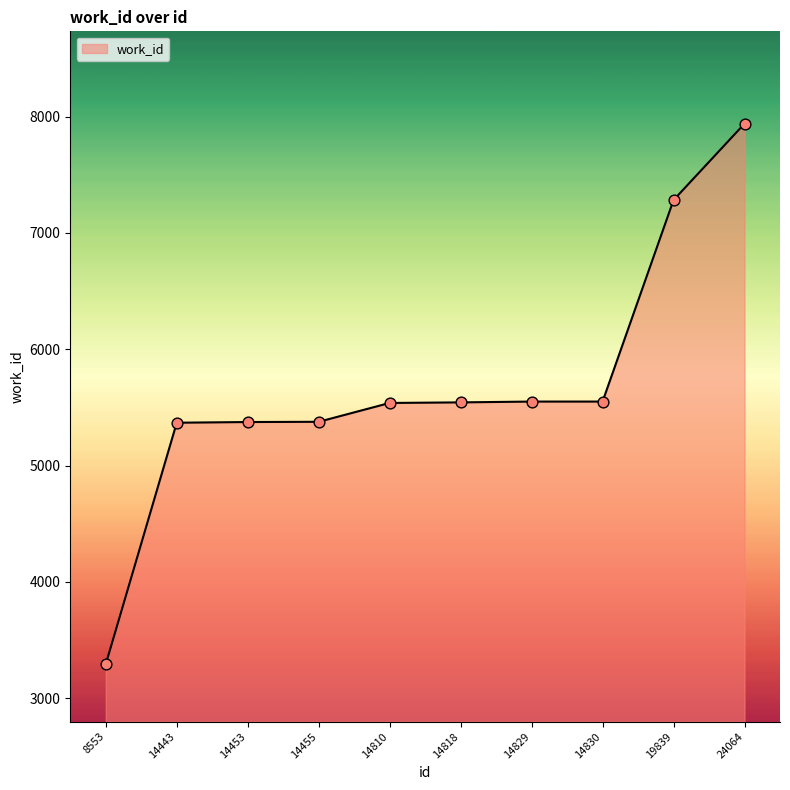

What is the change in value from 14453 to 19839?

+1909